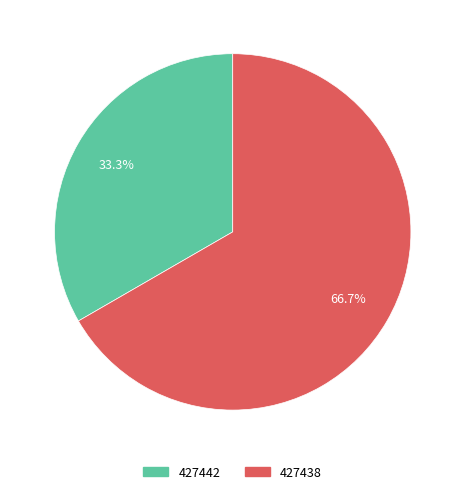

To the nearest percent, what percentage of the pie is 427438?

67%